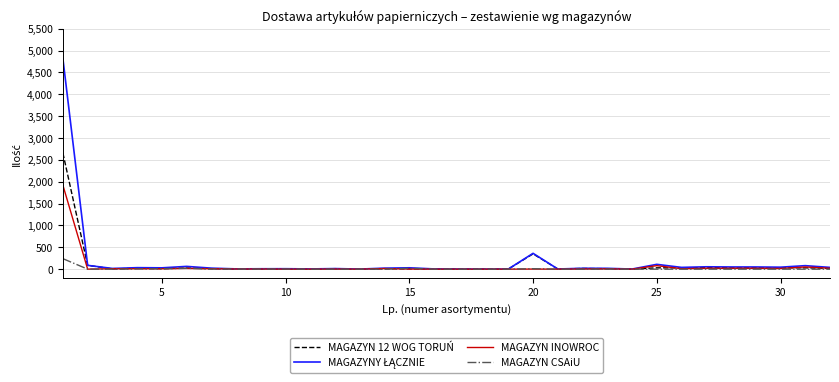

True or false: MAGAZYNY ŁĄCZNIE and MAGAZYN CSAiU cross at least once.

False